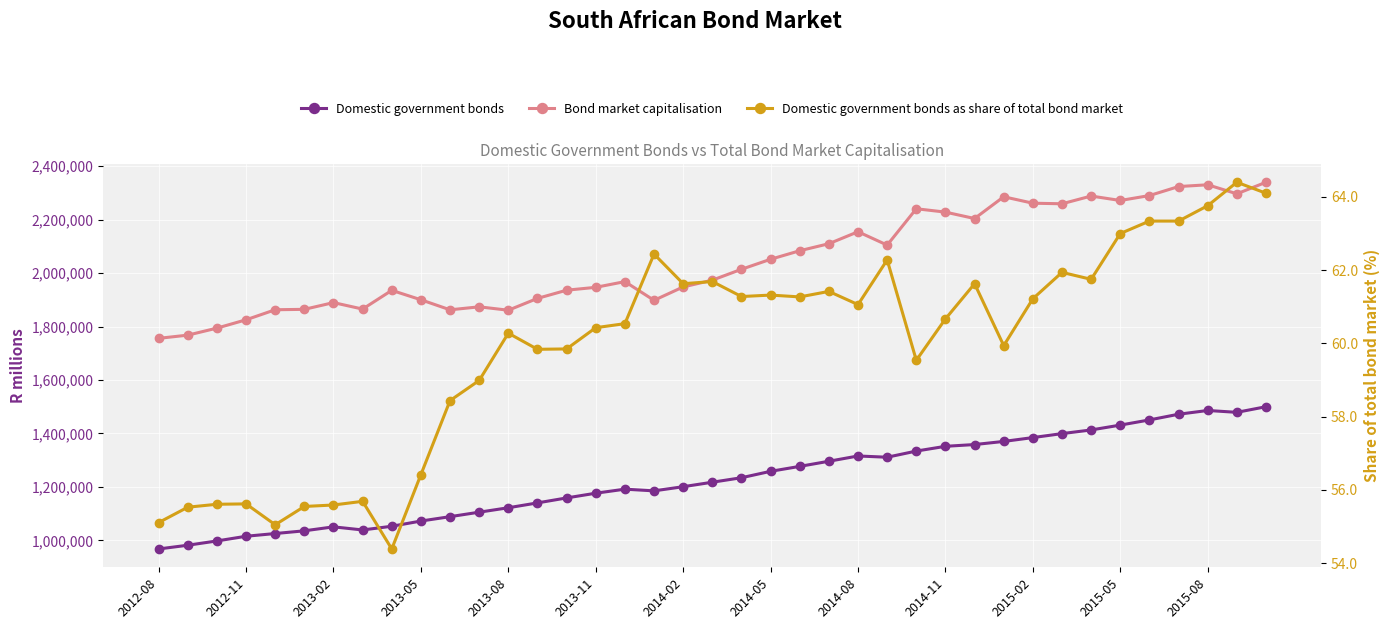

Between 2013-08 and 19, which series saw the biggest shift?

Domestic government bonds